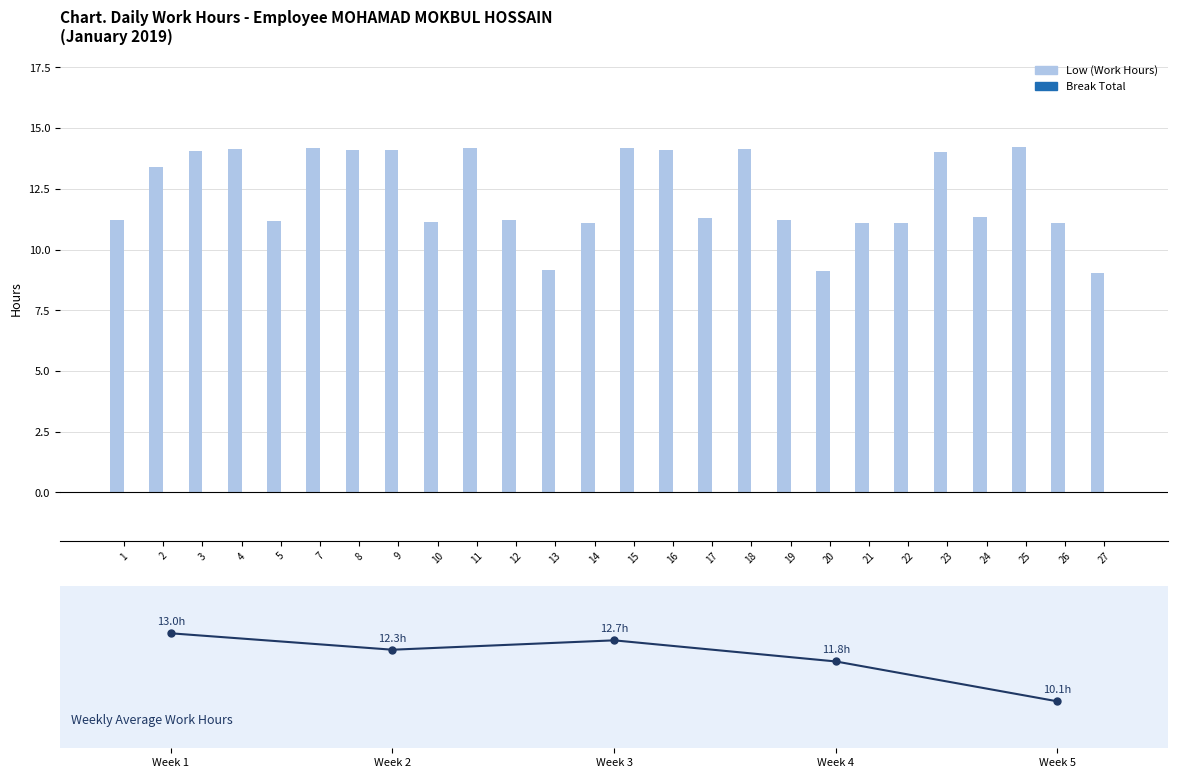

Reading left to right, extract all data points from this chart.

11.2	13.4	14.1	14.1	11.2	14.2	14.1	14.1	11.1	14.2	11.2	9.1	11.1	14.2	14.1	11.3	14.1	11.2	9.1	11.1	11.1	14.0	11.3	14.2	11.1	9.1